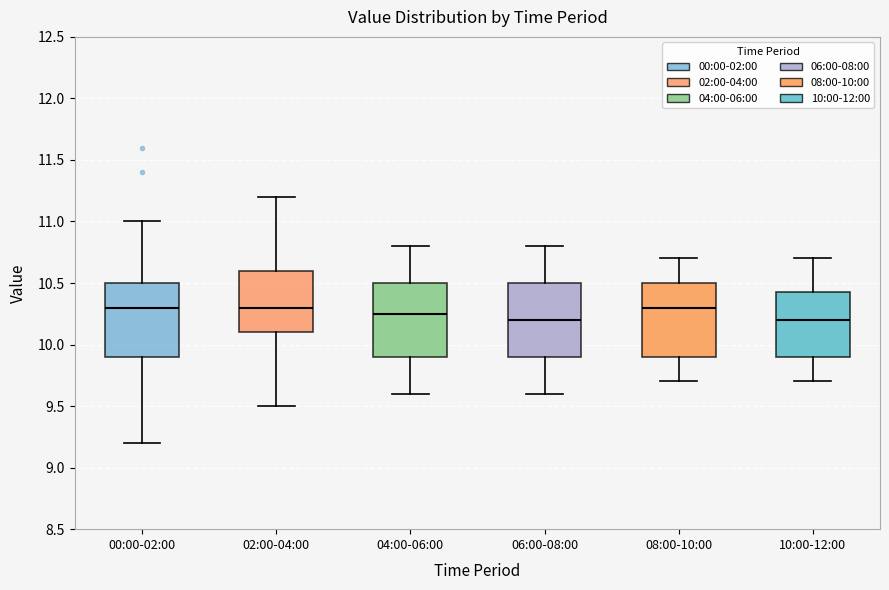

Reading left to right, transcribe this box plot: for each box, give where its median line is, the range the box spans, and where its two whiskers end, as read against the y-axis. The values are not printed on the chart, so give them approximately, as read against the axis.

00:00-02:00: median 10.30, box 9.90 to 10.50, whiskers 9.20 to 11.00
02:00-04:00: median 10.30, box 10.10 to 10.60, whiskers 9.50 to 11.20
04:00-06:00: median 10.25, box 9.90 to 10.50, whiskers 9.60 to 10.80
06:00-08:00: median 10.20, box 9.90 to 10.50, whiskers 9.60 to 10.80
08:00-10:00: median 10.30, box 9.90 to 10.50, whiskers 9.70 to 10.70
10:00-12:00: median 10.20, box 9.90 to 10.45, whiskers 9.70 to 10.70